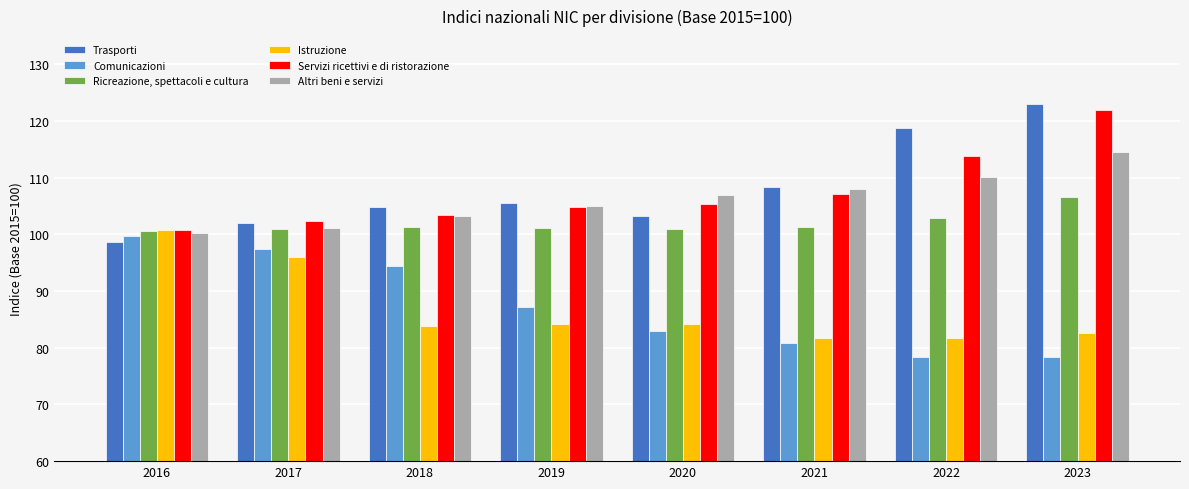

True or false: Ricreazione, spettacoli e cultura has a value of 37.2 at 2016.

False